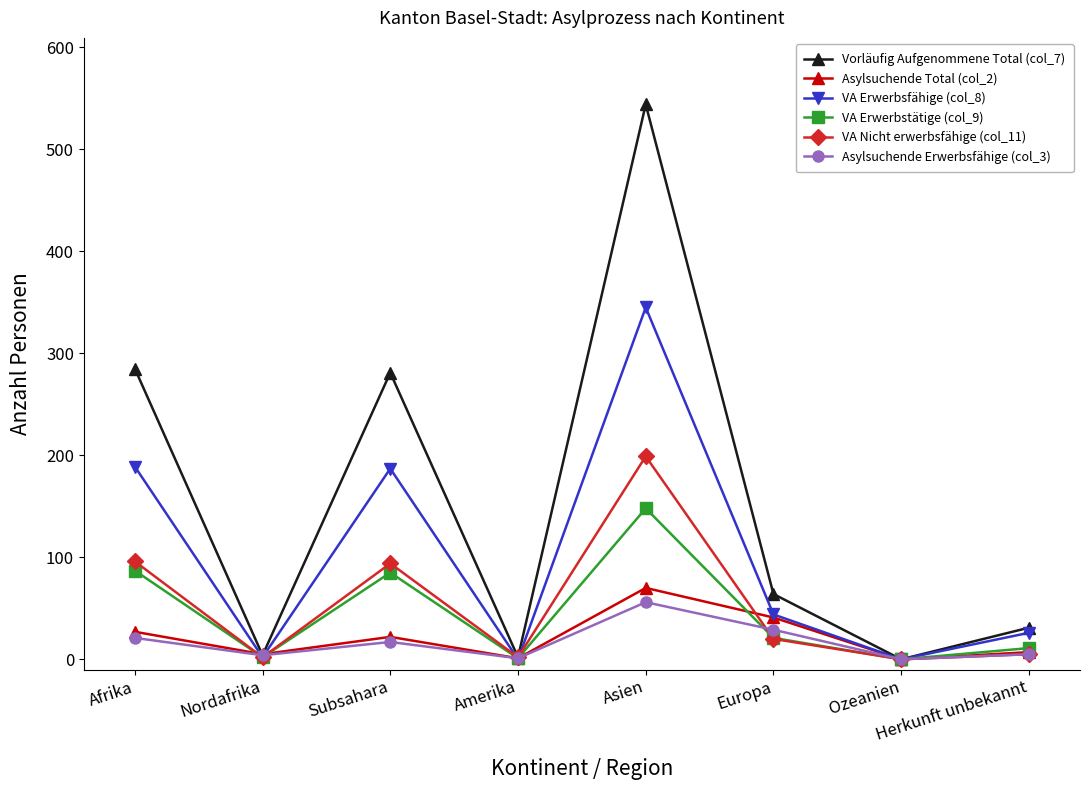

What position from the left is Afrika?

1